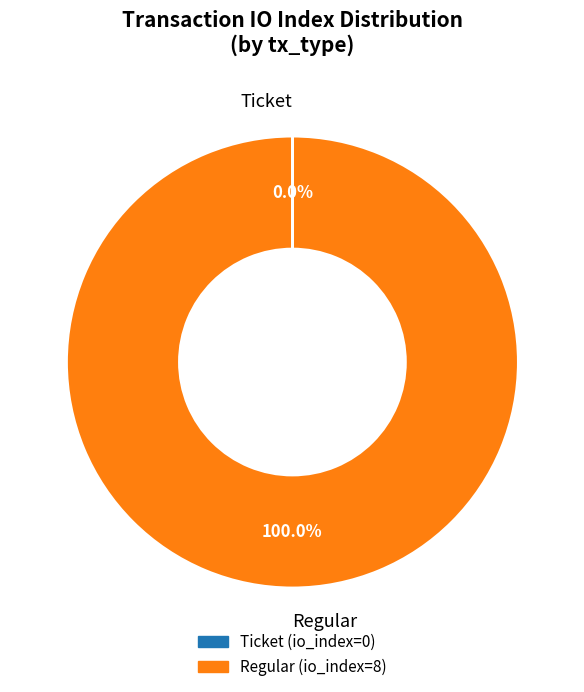

What is the majority slice?

Regular